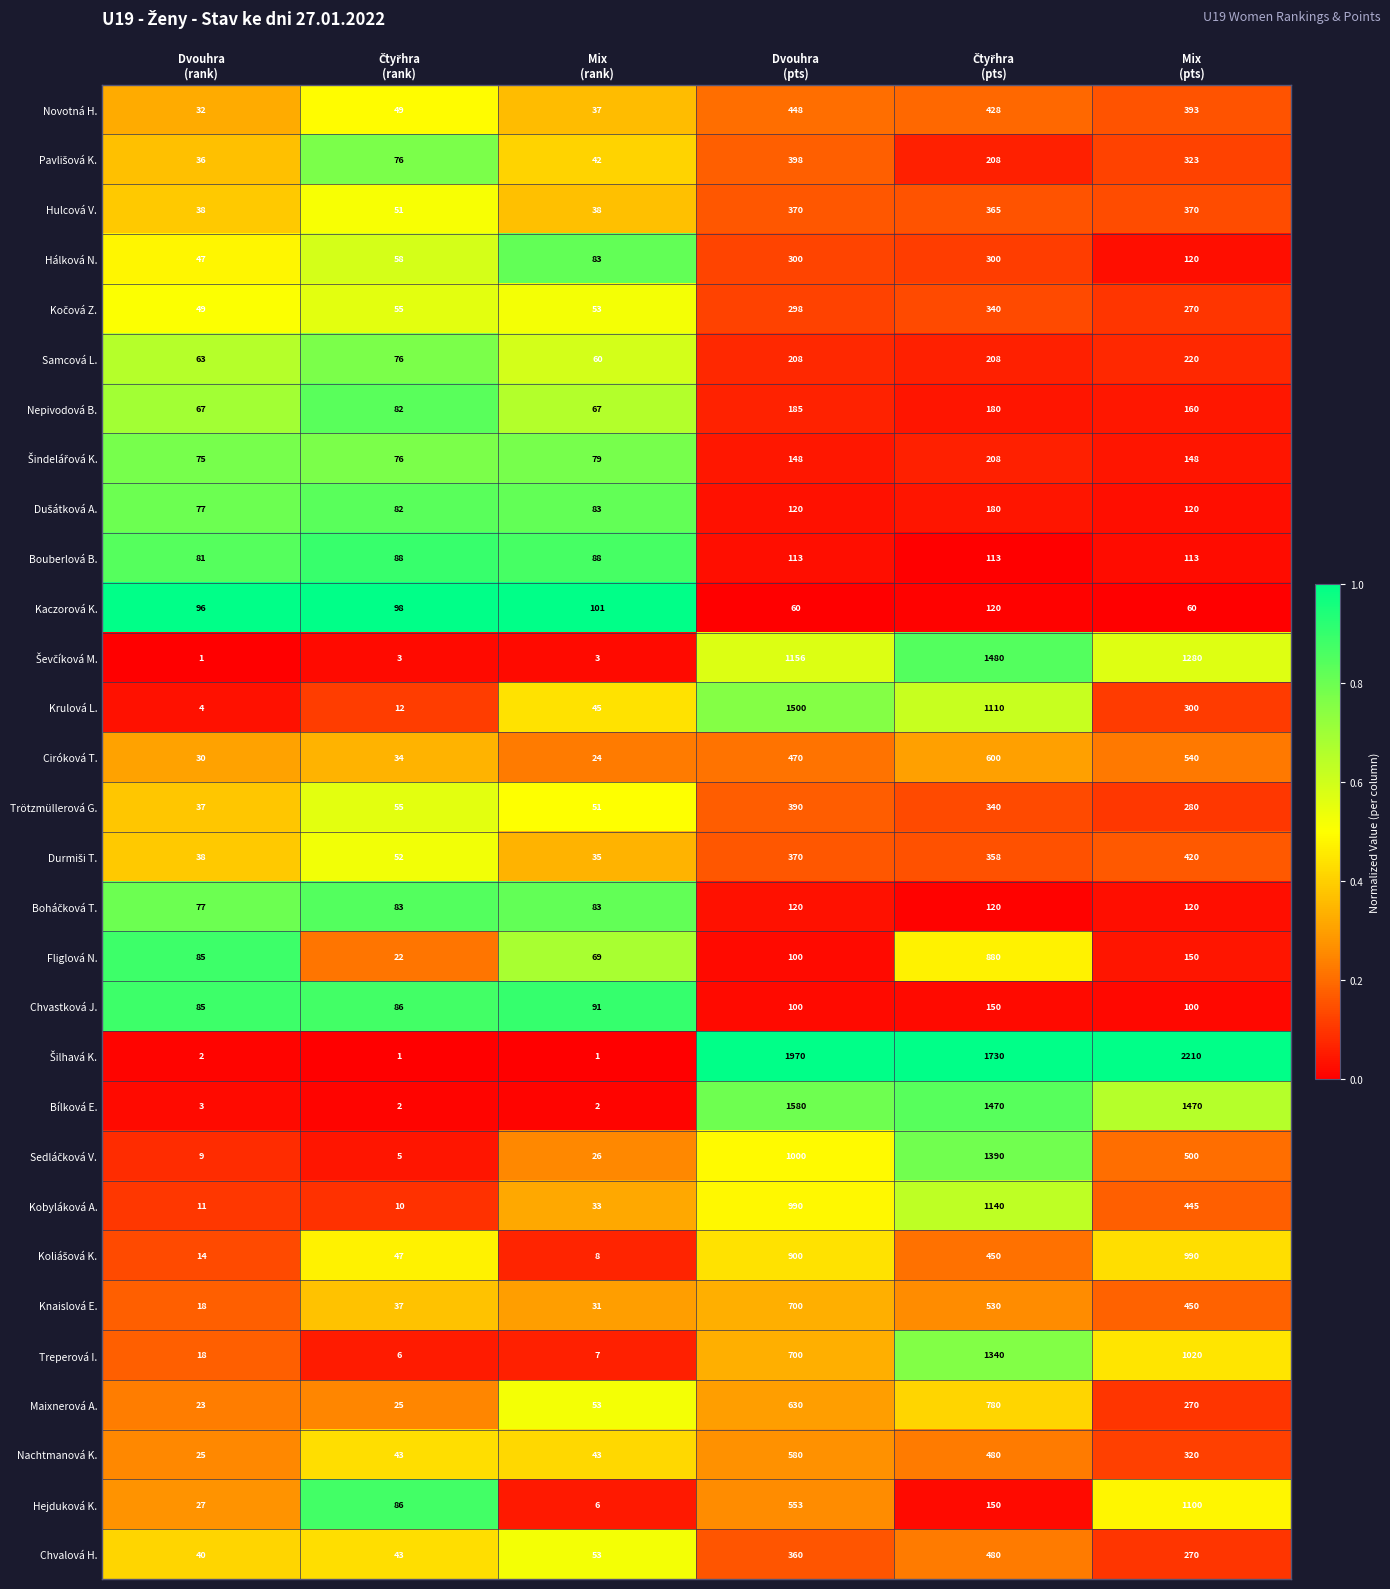

At how many categories does at least one series exceed 1158?

3